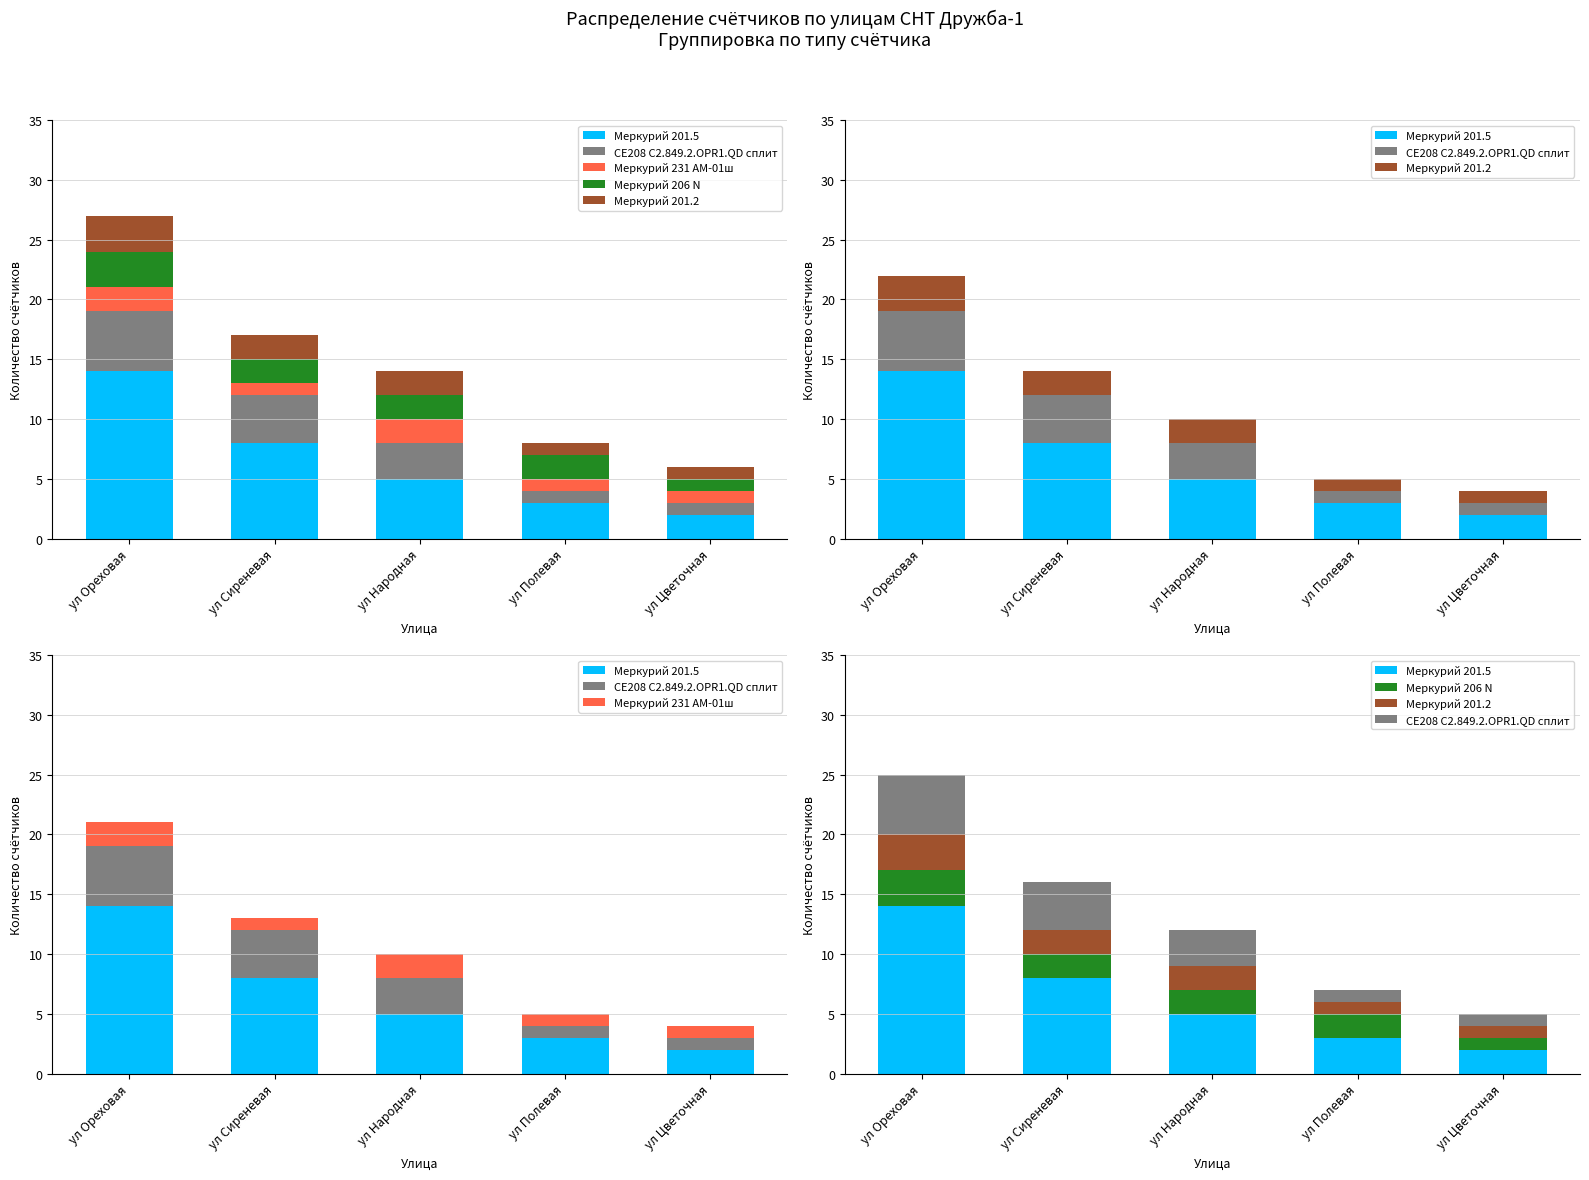

Between ул Полевая and ул Цветочная, which is larger?

ул Полевая